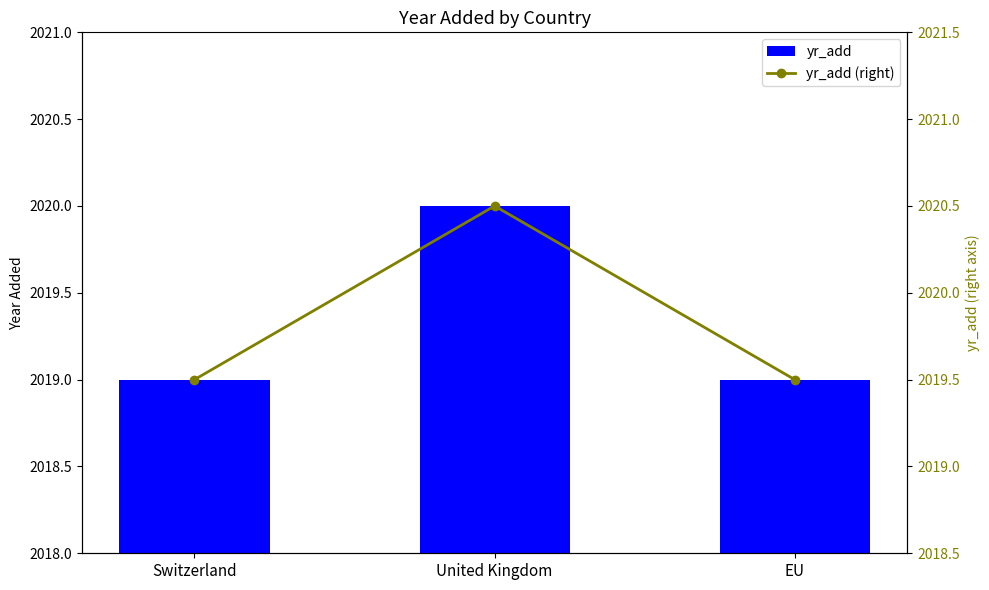

Is it true that yr_add (right) equals 936.2 at Switzerland?

False